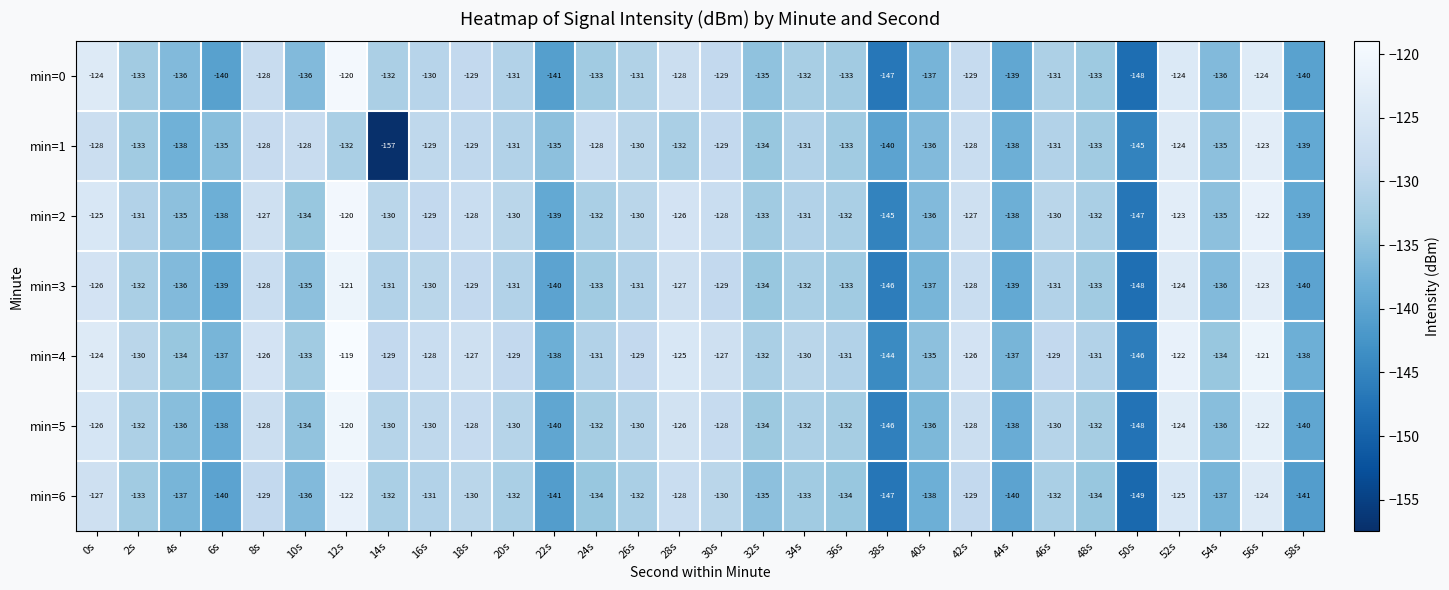

Which category has the lowest value across all series?

14s